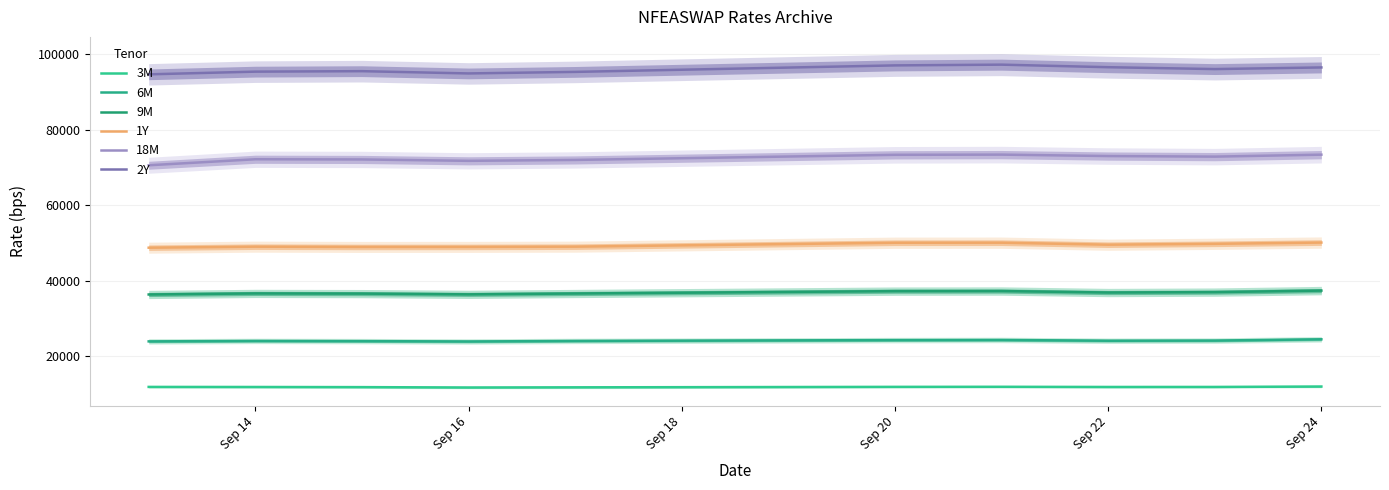

Rank the series at Sep 18 from lowest to highest value.

3M, 6M, 9M, 1Y, 18M, 2Y